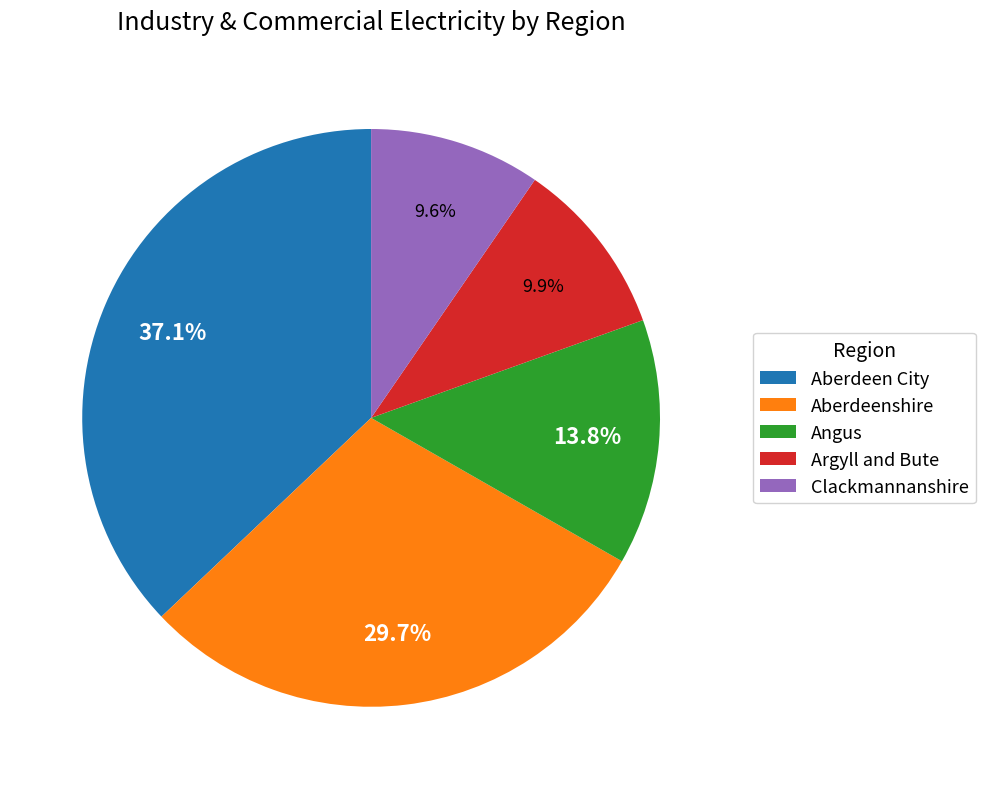

To the nearest percent, what is the difference between the largest and smallest slice percentages?

27%